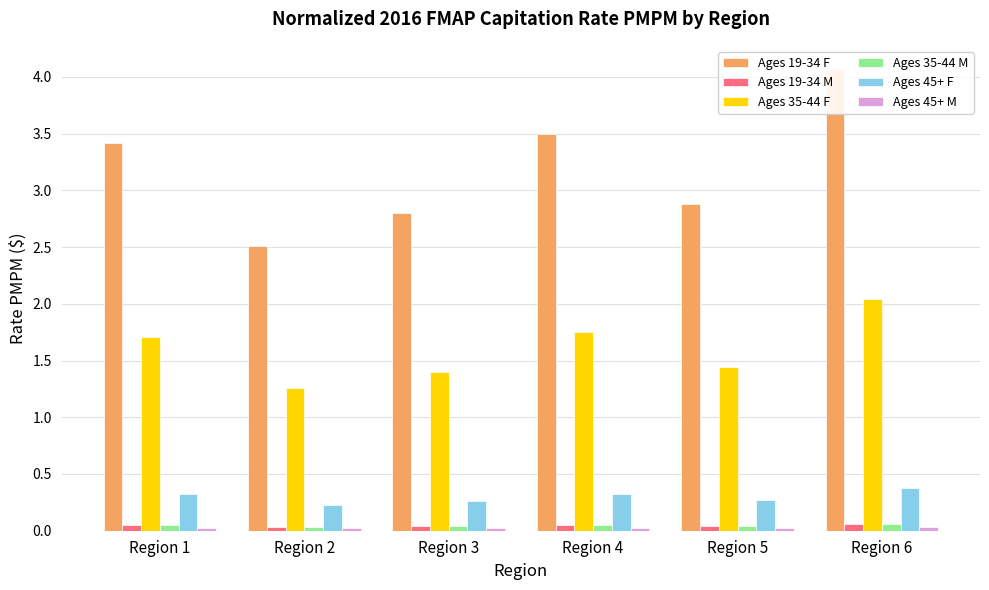

The Ages 45+ F series shows 0.4 at Region 3. True or false?

False